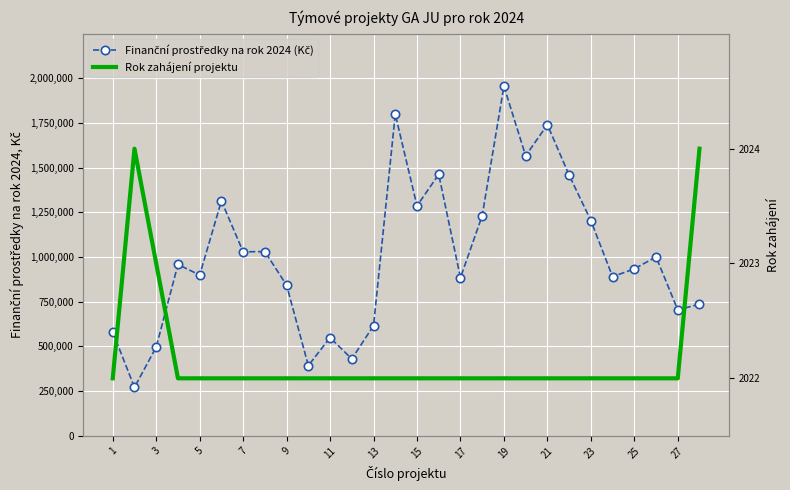

Count the Rok zahájení projektu values in the range 2022 to 2023.

26